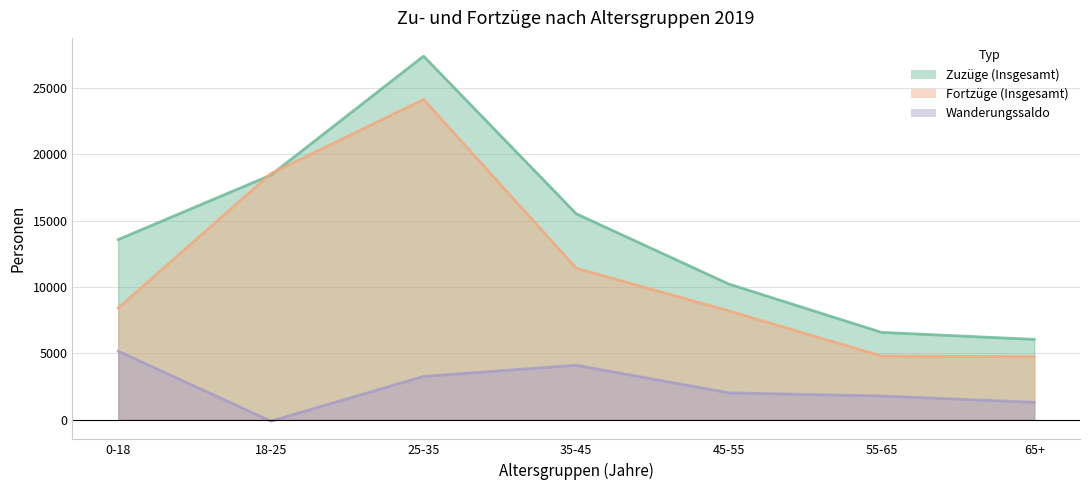

True or false: Wanderungssaldo has more than 0 interior local peaks.

True